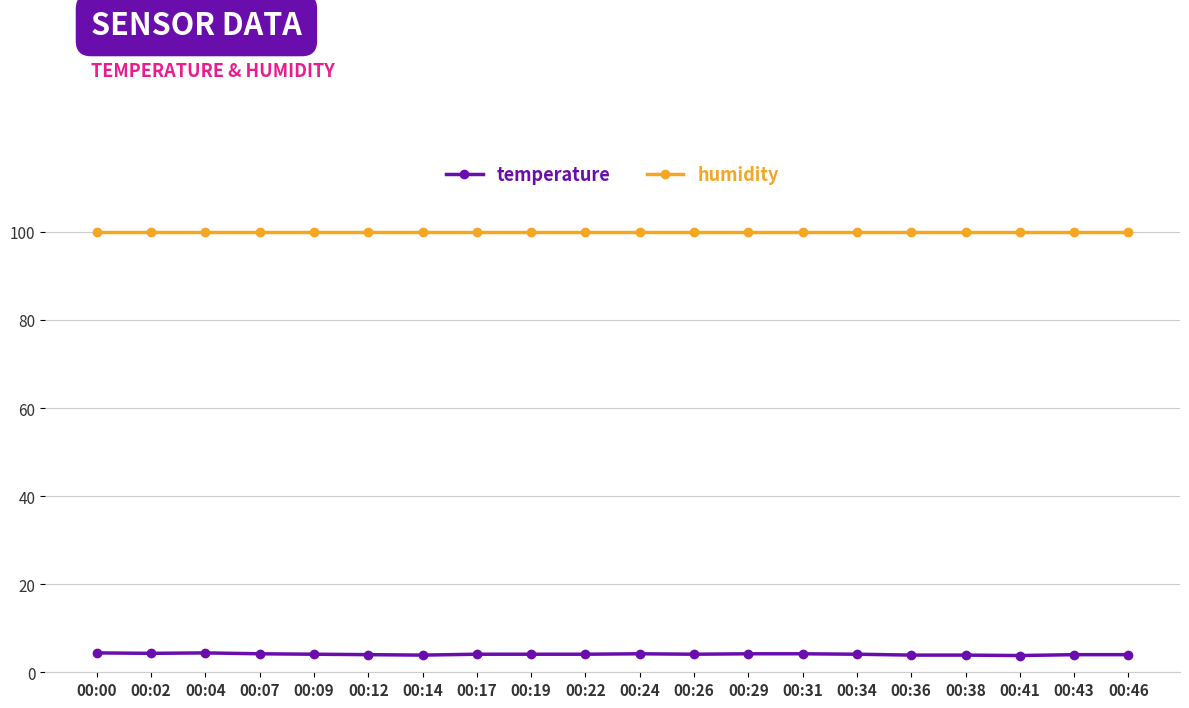

What is the spread (max minus min) of values at 00:46?

95.9